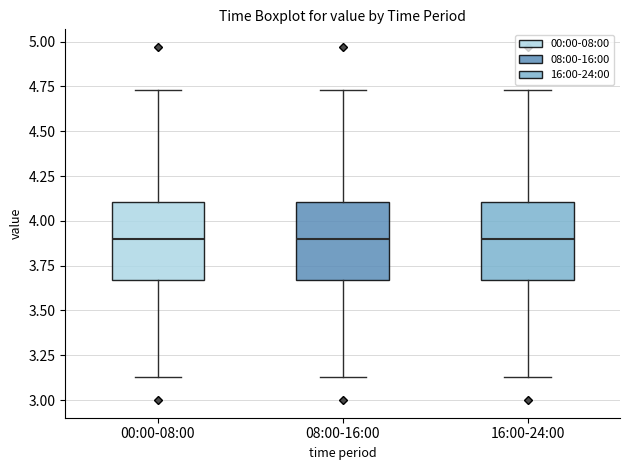

Reading left to right, transcribe this box plot: for each box, give where its median line is, the range the box spans, and where its two whiskers end, as read against the y-axis. The values are not printed on the chart, so give them approximately, as read against the axis.

00:00-08:00: median 3.90, box 3.65 to 4.10, whiskers 3.15 to 4.75
08:00-16:00: median 3.90, box 3.65 to 4.10, whiskers 3.15 to 4.75
16:00-24:00: median 3.90, box 3.65 to 4.10, whiskers 3.15 to 4.75